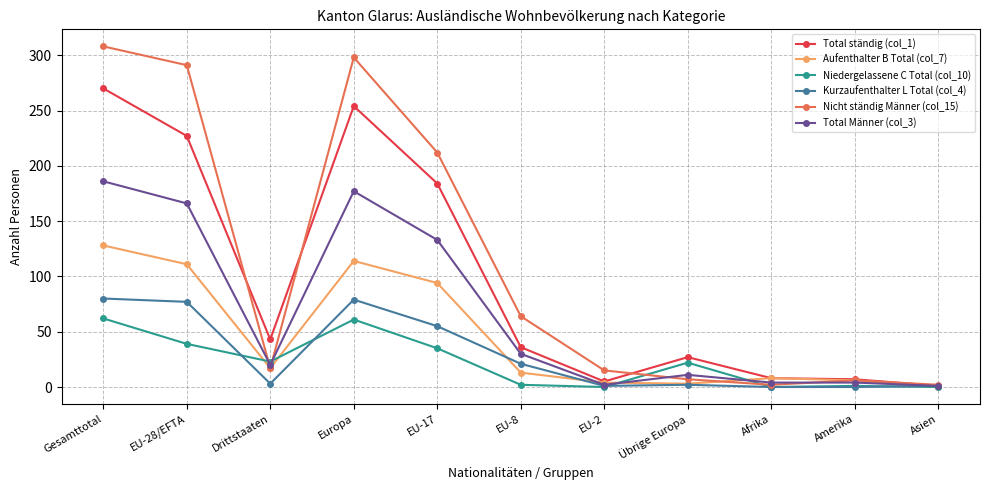

True or false: Total Männer (col_3) and Niedergelassene C Total (col_10) cross at least once.

True